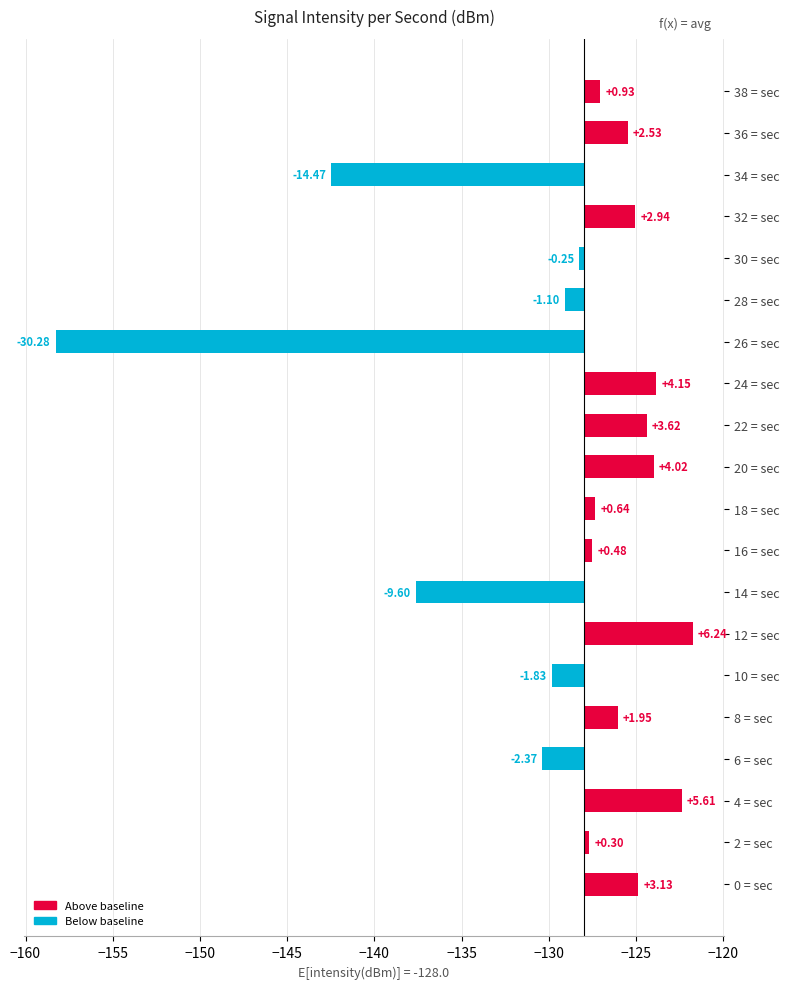

Reading left to right, list all the values displayed in this chart.

3.1	0.3	5.6	-2.4	2.0	-1.8	6.2	-9.6	0.5	0.6	4.0	3.6	4.2	-30.3	-1.1	-0.2	2.9	-14.5	2.5	0.9